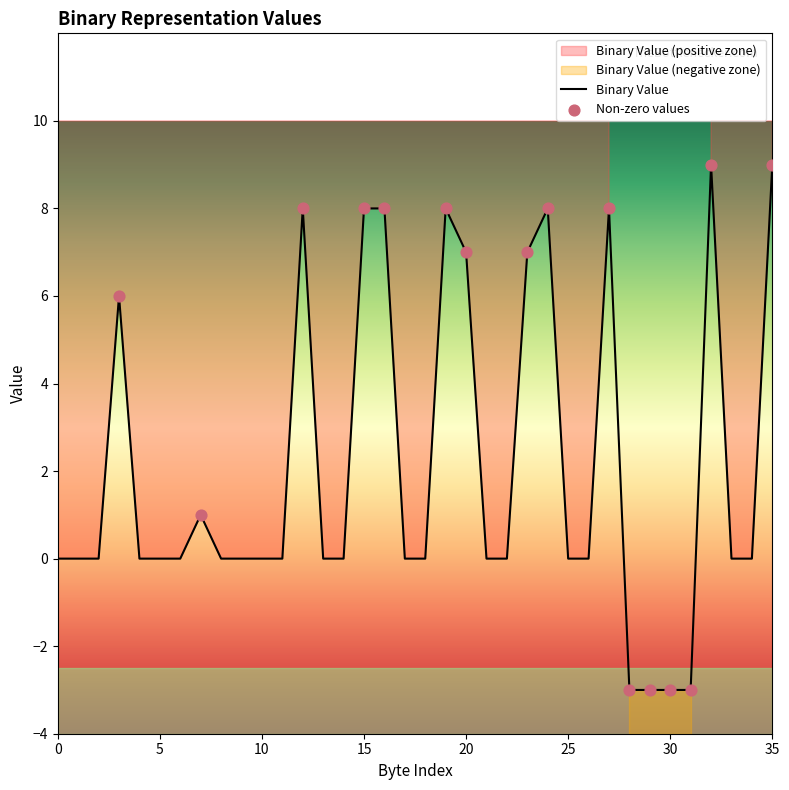

What is the change in value from 21 to 28?

-3